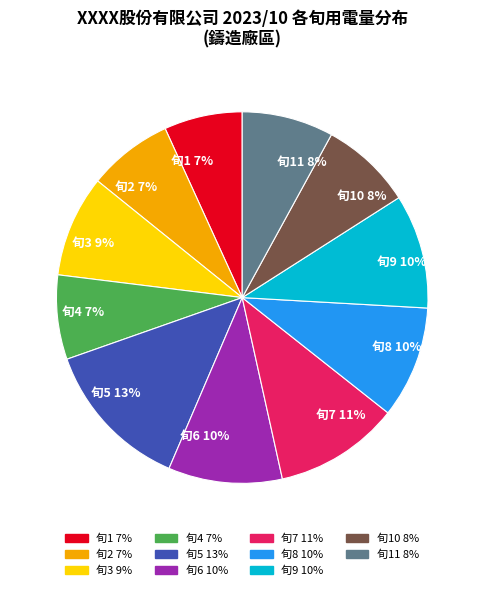

To the nearest percent, what percentage of the pie is 旬9 10%?

10%